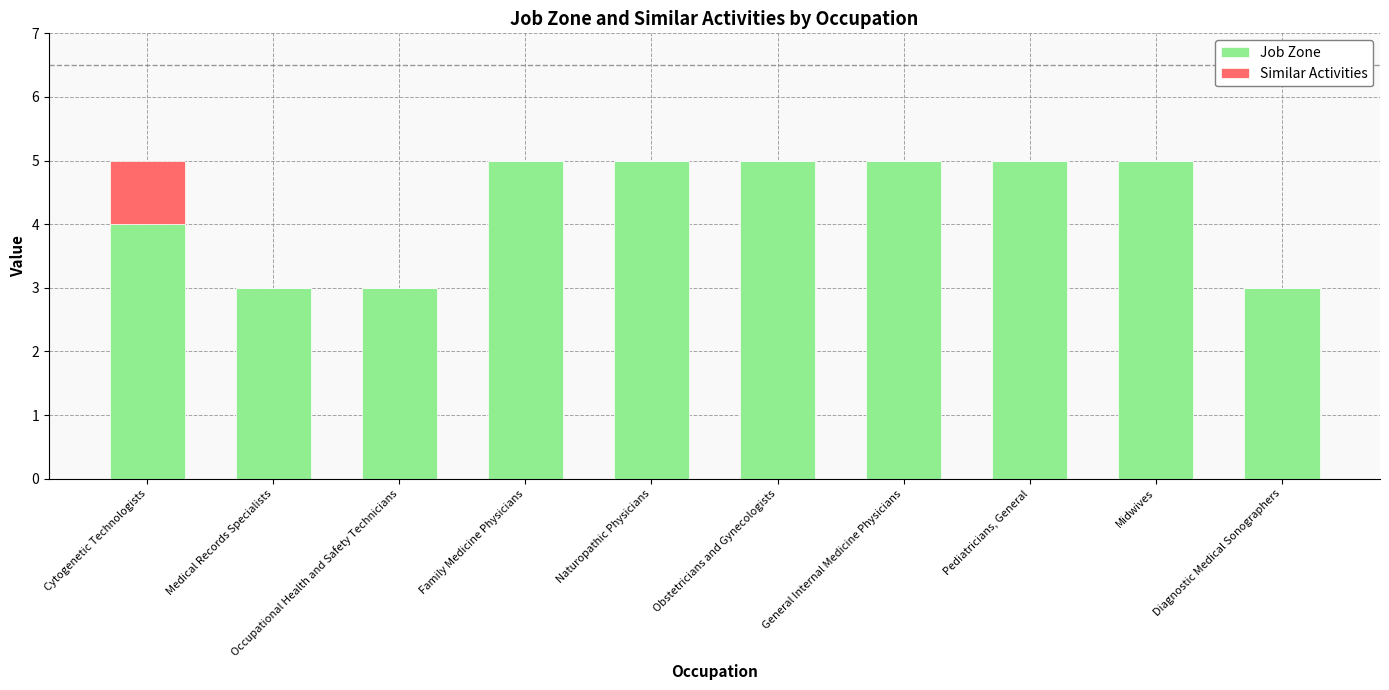

What is the total value across all series at Family Medicine Physicians?

5